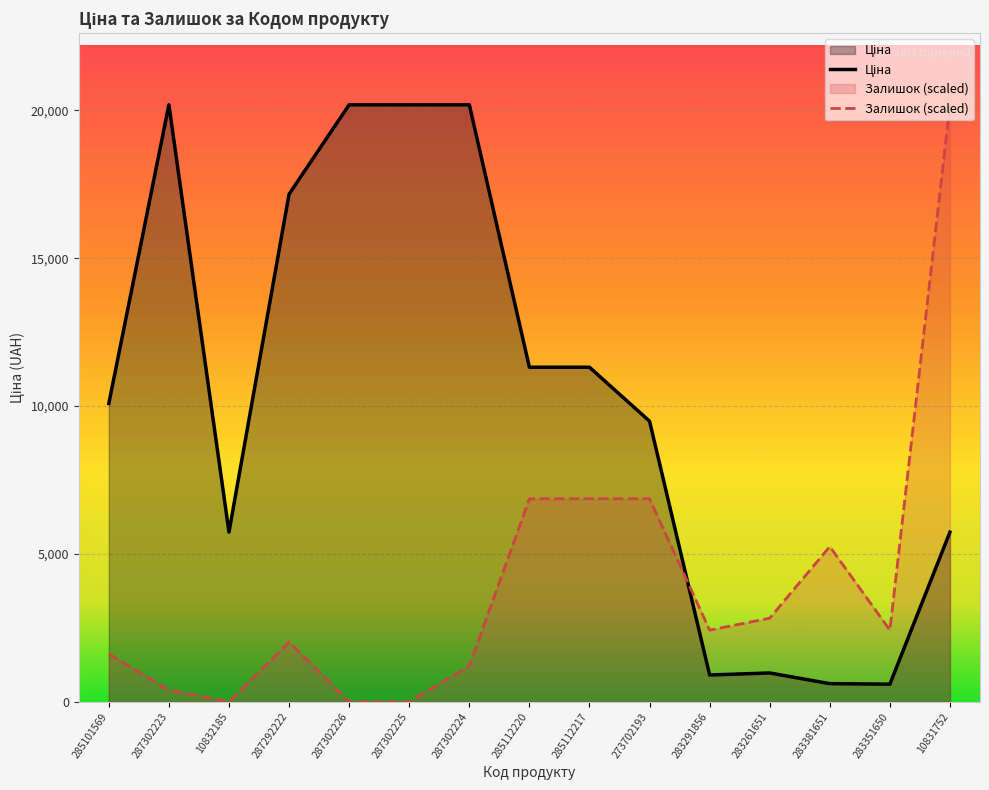

Reading right to left, extract all data points from this chart.

Ціна: 5736.9	595.8	612.9	974.2	905.9	9488.2	11312.5	11312.5	20186.0	20186.0	20186.0	17165.0	5736.9	20186.0	10085.8
Залишок: 20186.0	2422.3	5248.4	2826.0	2422.3	6863.2	6863.2	6863.2	1211.2	0.0	0.0	2018.6	0.0	403.7	1614.9